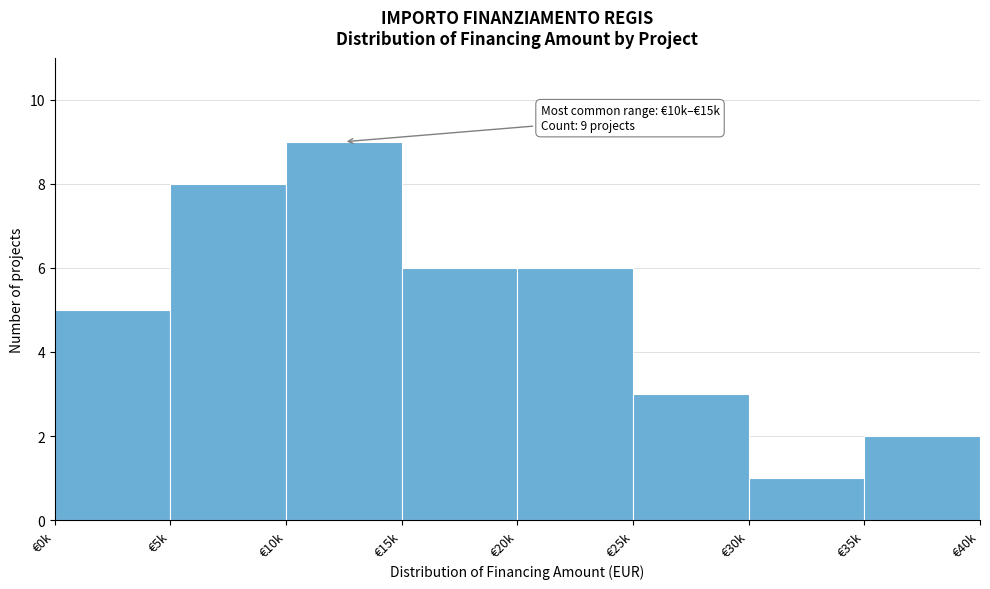

Reading left to right, extract all data points from this chart.

€0k=5	€5k=8	€10k=9	€15k=6	€20k=6	€25k=3	€30k=1	€35k=2